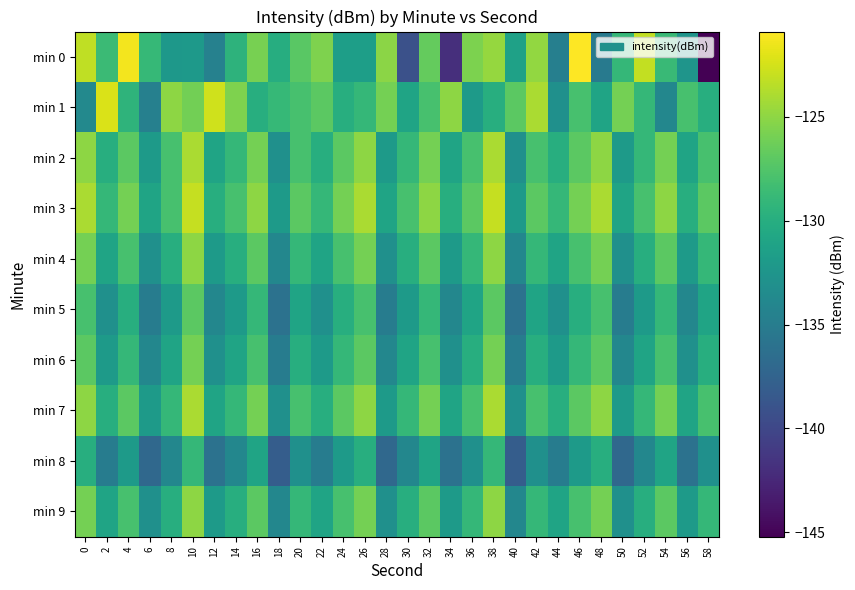

What is the maximum value shown in the chart?

-120.9